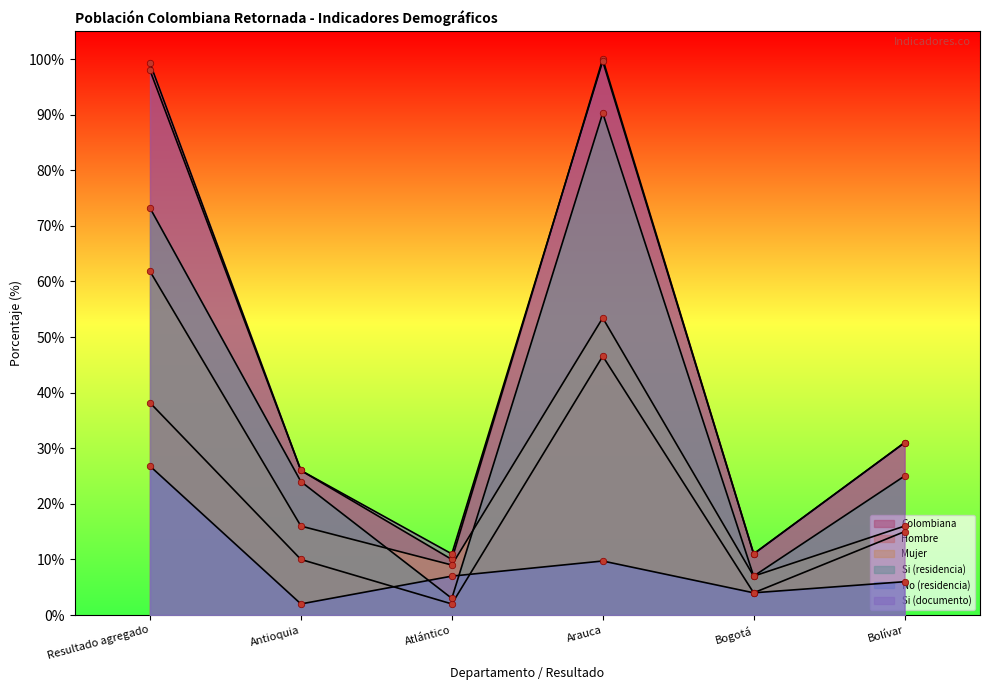

Which series contains the lowest Y value?

No (residencia)